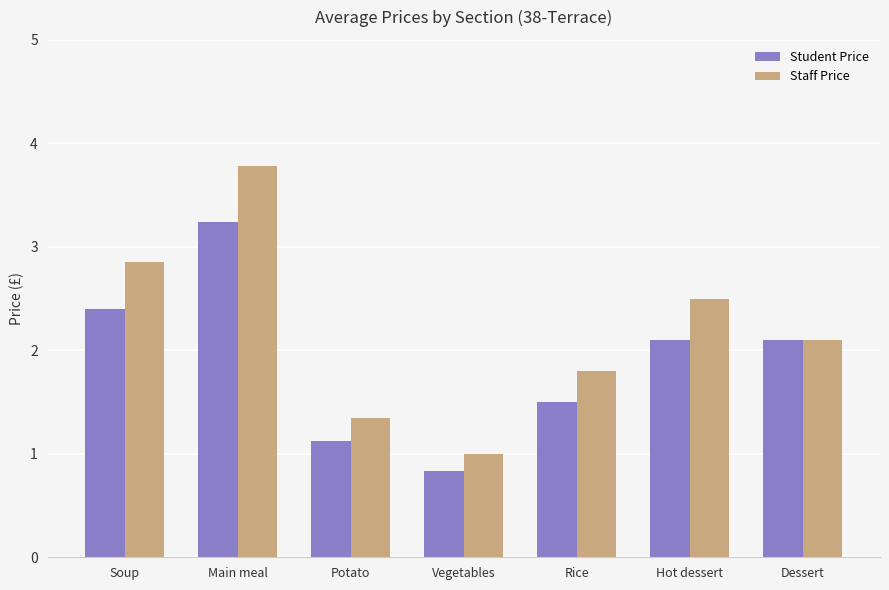

What is the sum of all Student Price values?

13.3